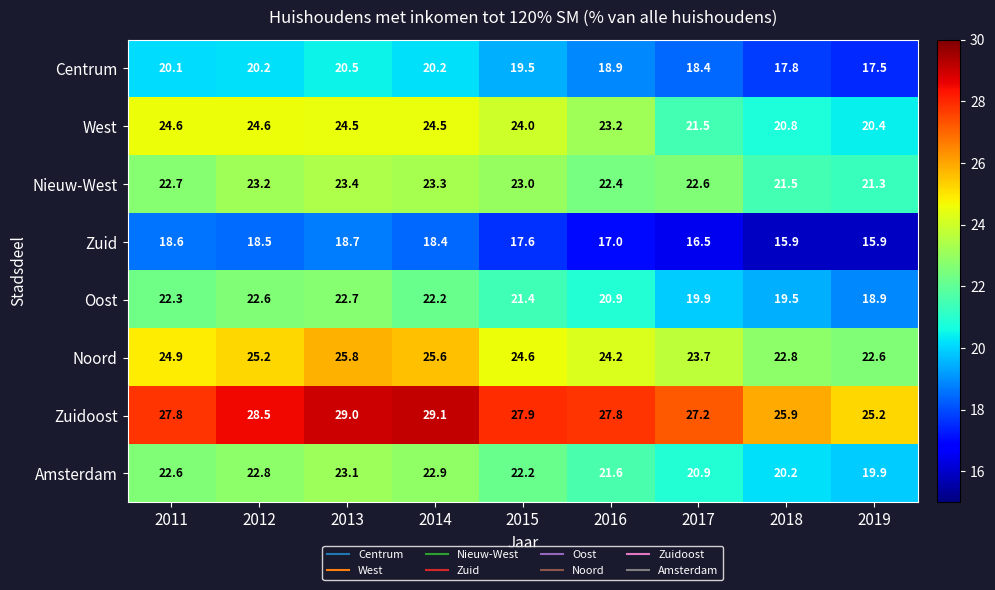

Where does the West series first go above 24?

2011